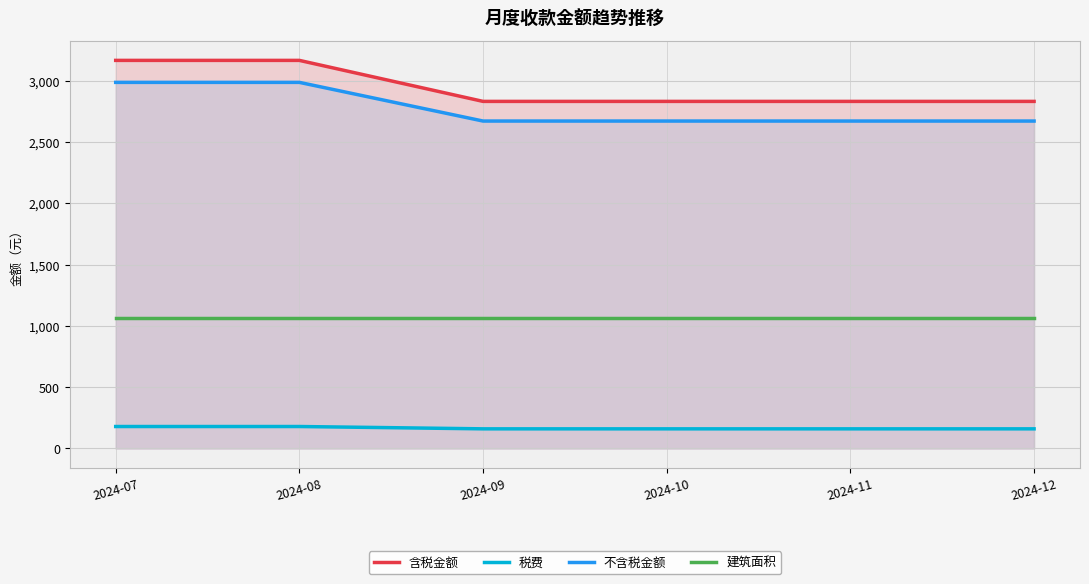

True or false: 不含税金额 and 建筑面积 intersect in this chart.

False